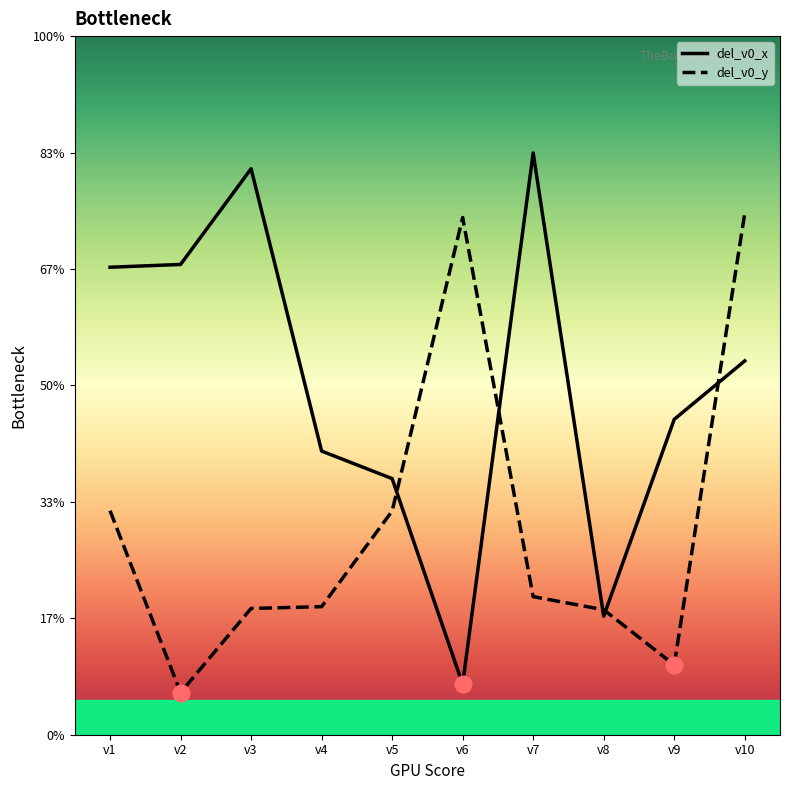

At which category is the sum across all series the highest?

v10